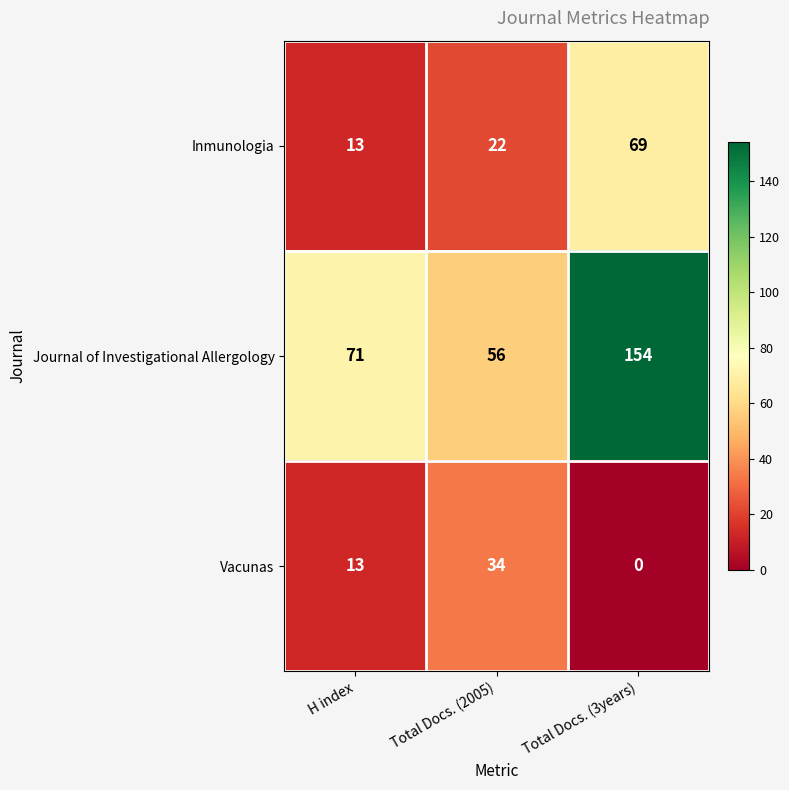

Between Total Docs. (2005) and Total Docs. (3years), which series saw the biggest shift?

Journal of Investigational Allergology